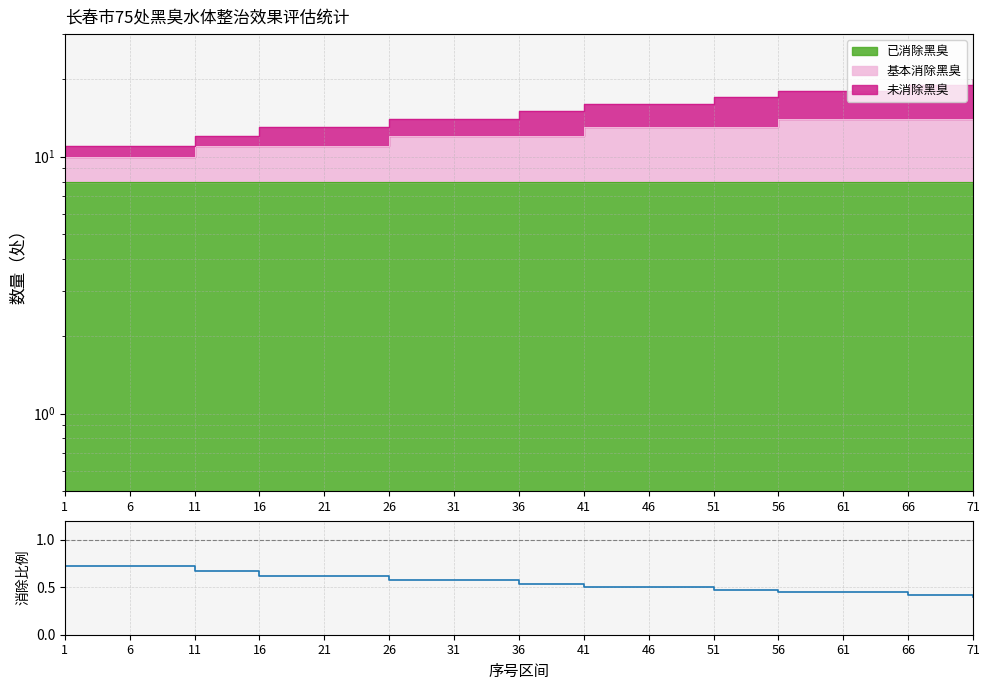

True or false: the data shows 0.7 at 1.

True